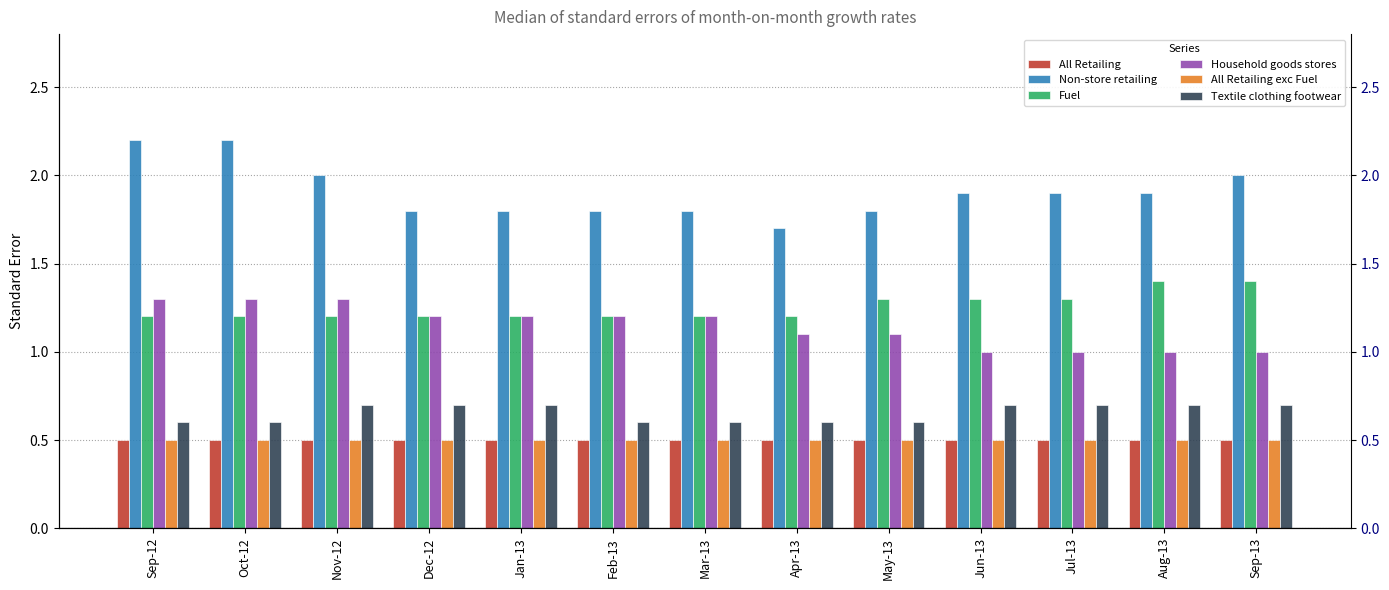

Read the Household goods stores value at Dec-12.

1.2